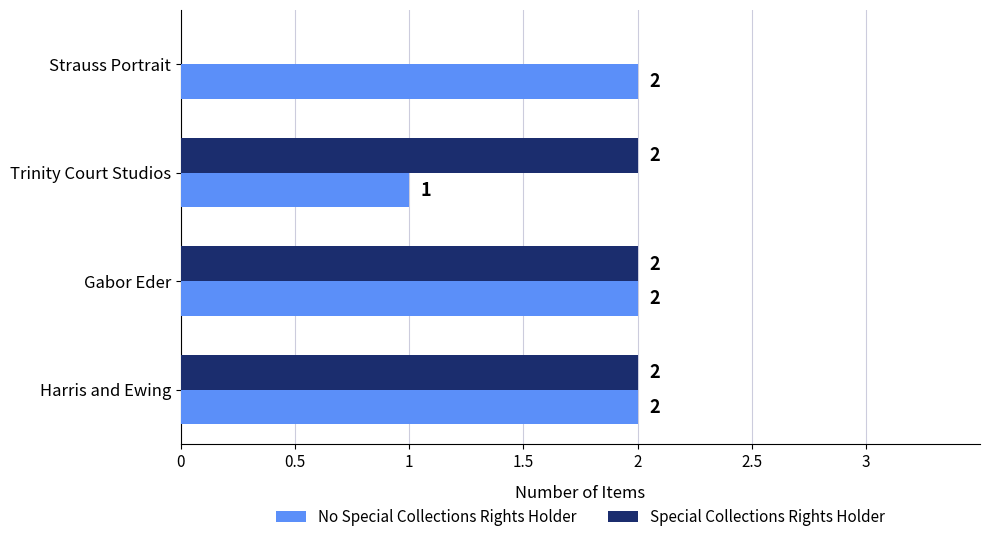

Which series changed the most between Trinity Court Studios and Strauss Portrait?

Special Collections Rights Holder